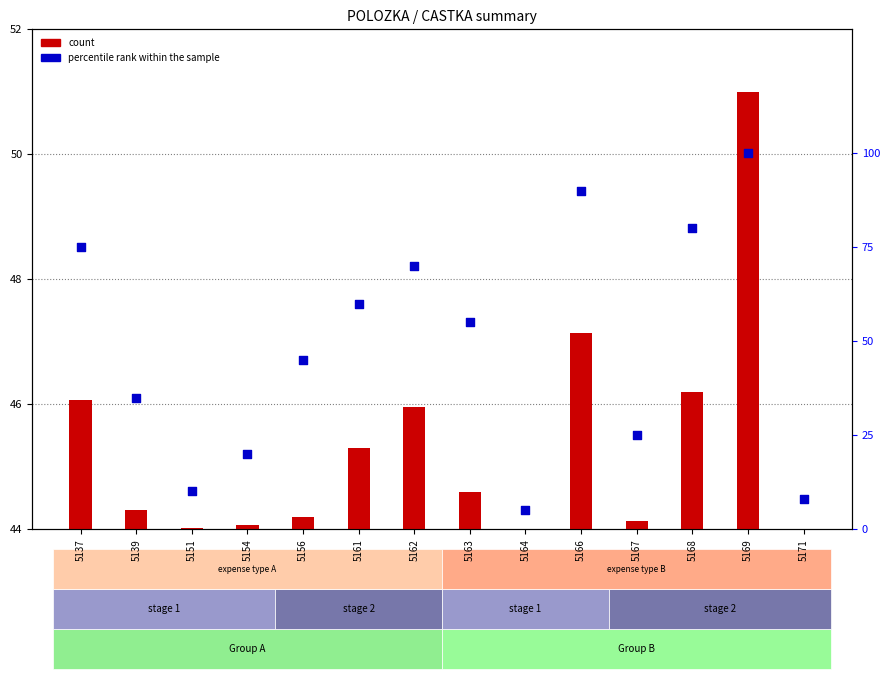

At how many categories does at least one series exceed 81?

2